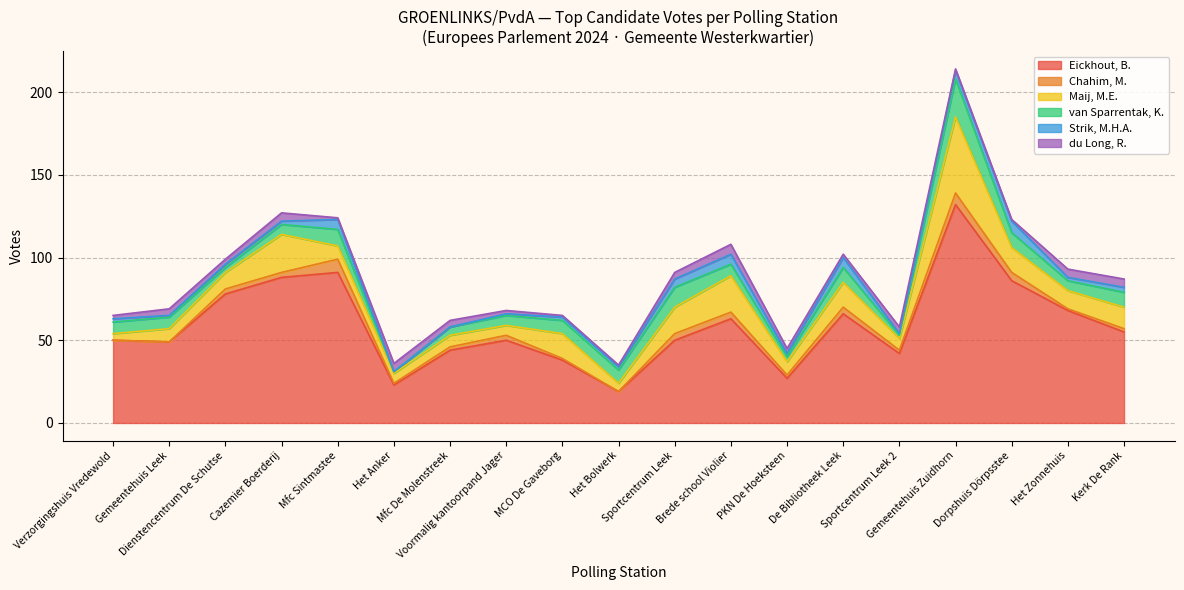

How many lines are shown in the chart?

6